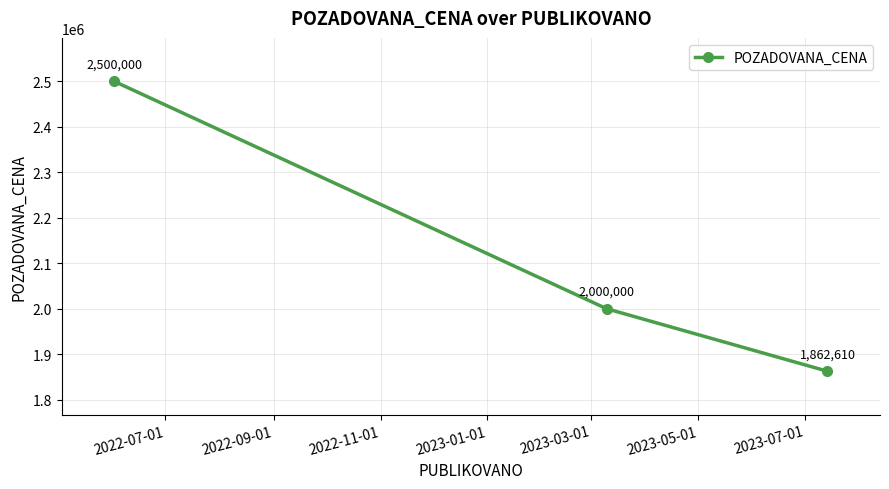

What is the sum of all values?

6362610